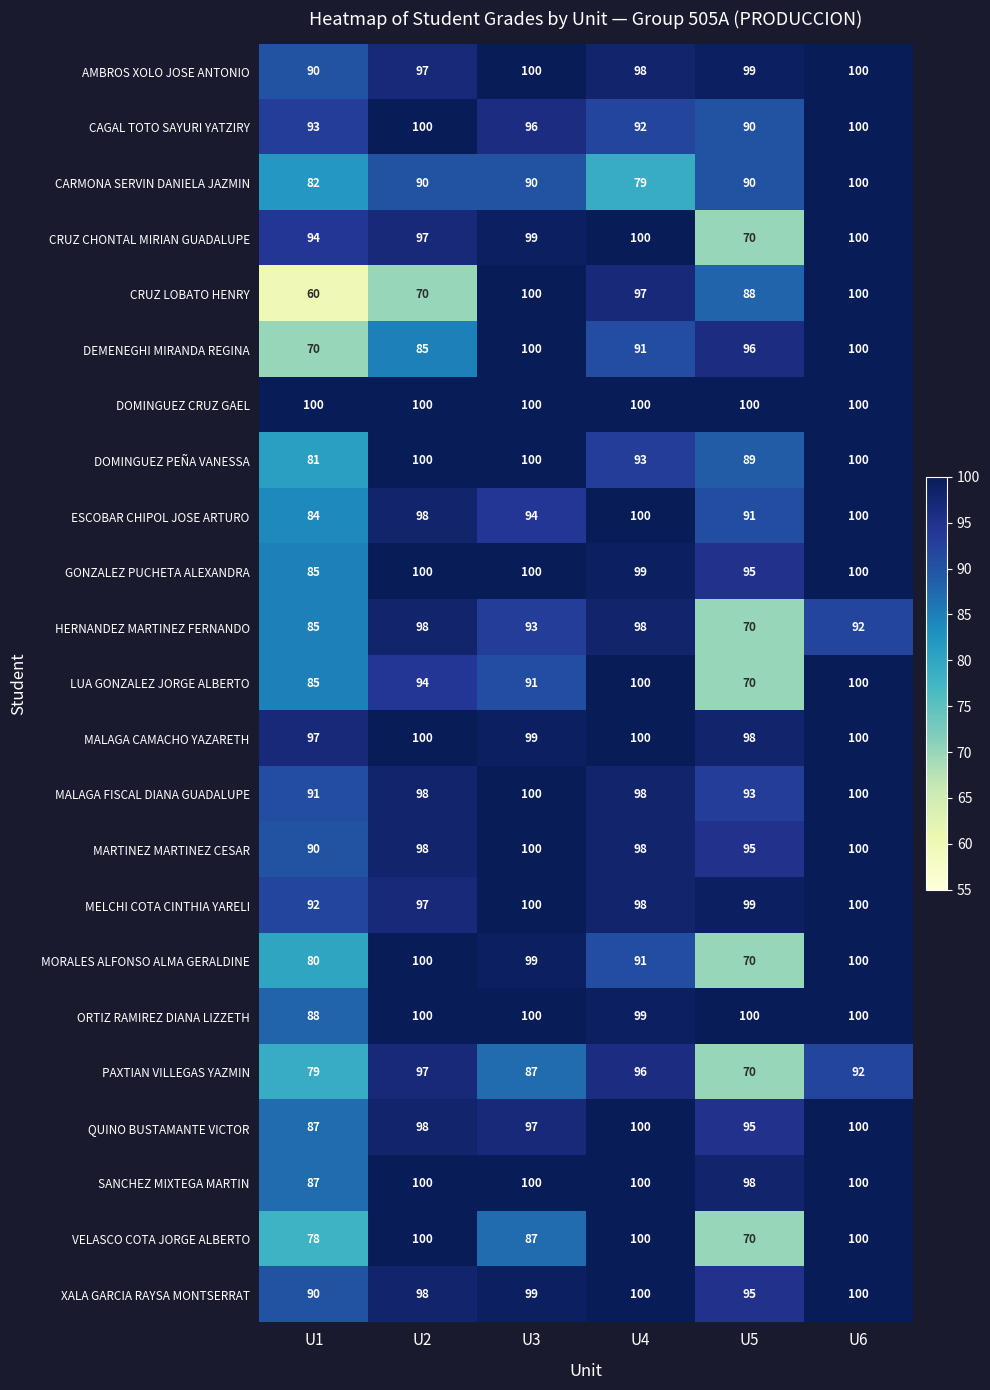

Is it true that AMBROS XOLO JOSE ANTONIO equals 100 at U3?

True